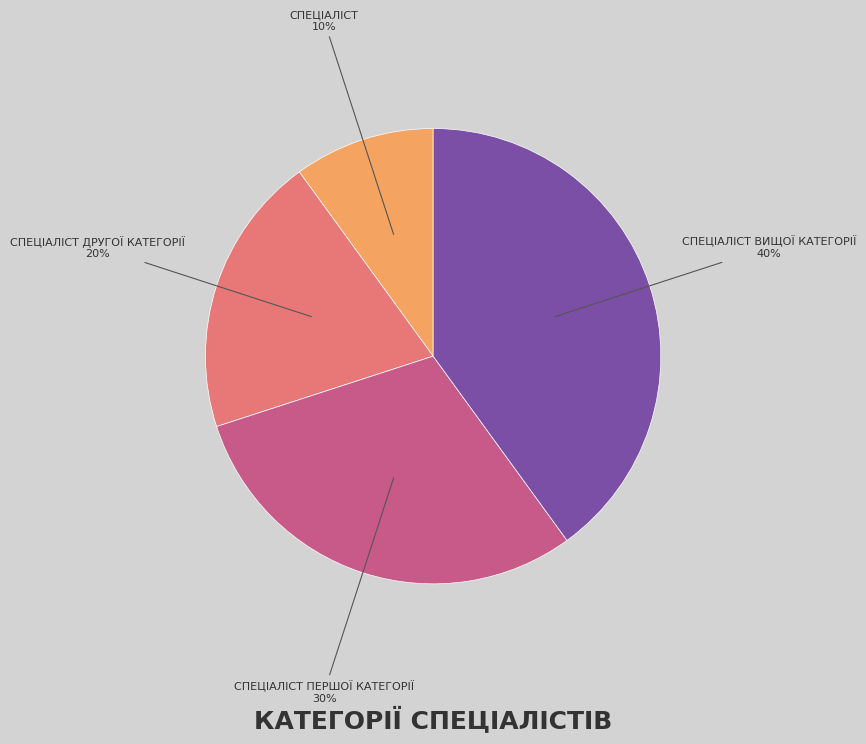

To the nearest percent, what is the average slice percentage?

25%